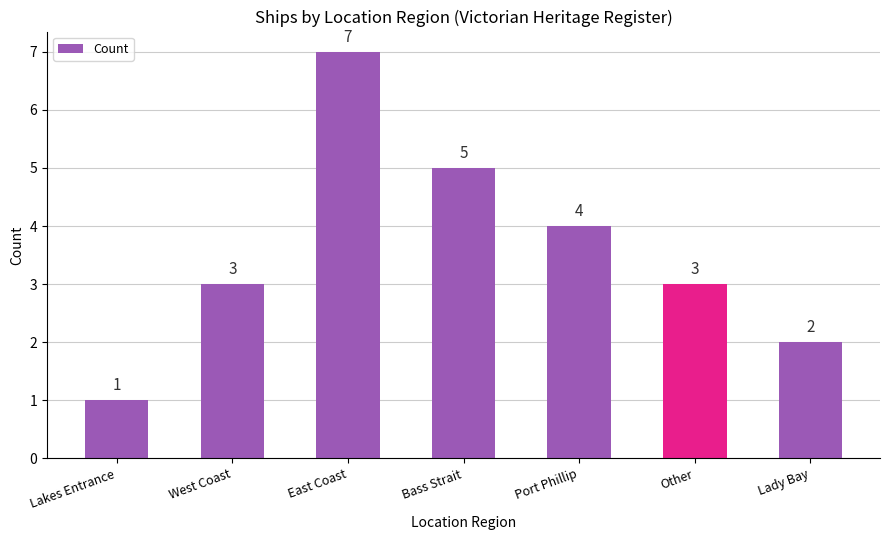

How many values are below 3?

2